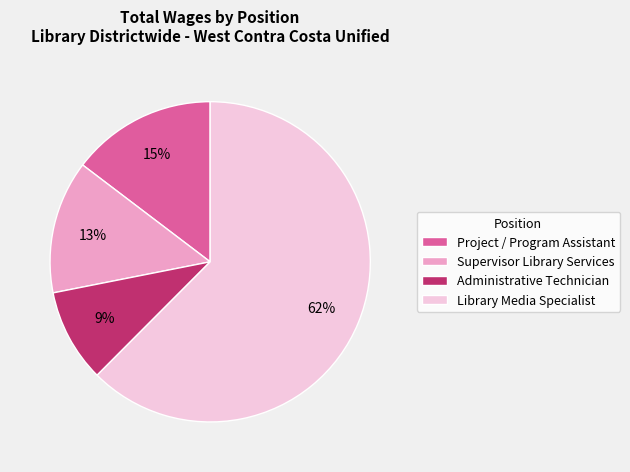

Does Library Media Specialist represent more than half of the total?

Yes